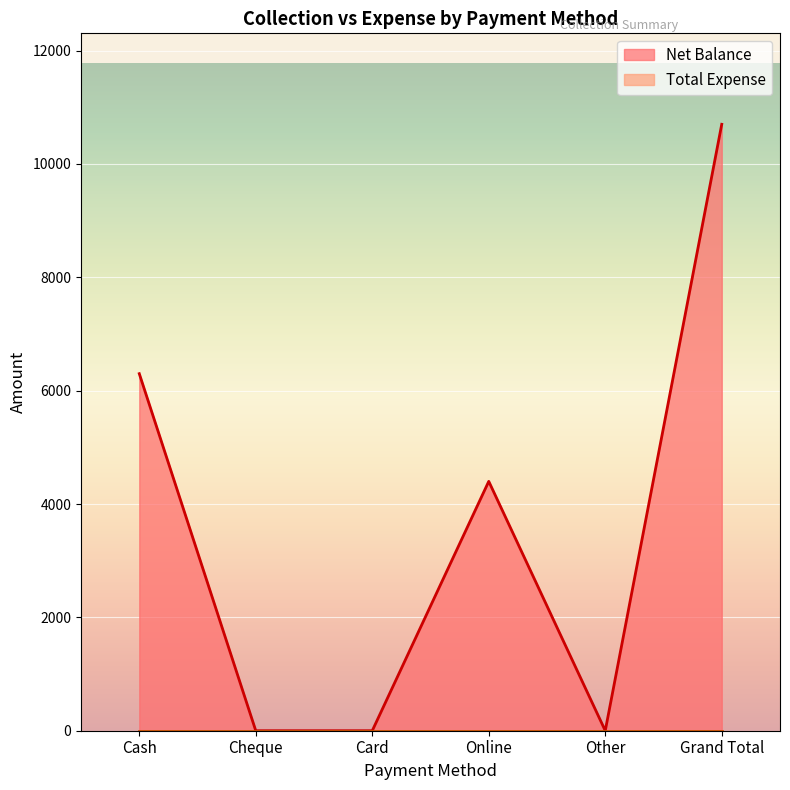

How many interior local valleys (lower than both neighbors) does the data have?

1